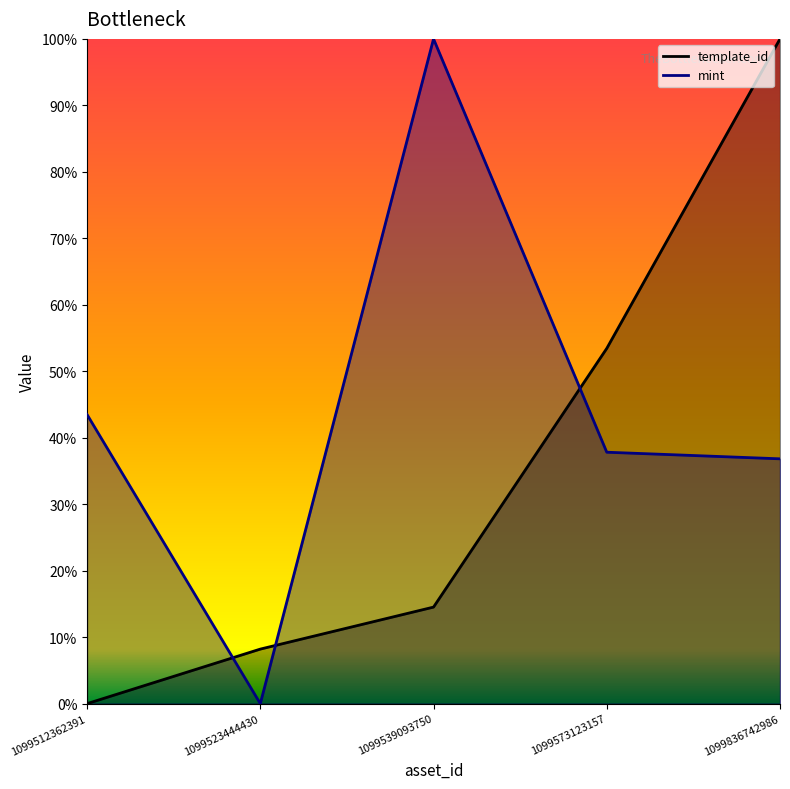

List the labels in order of mint value, largest first.

1099539093750, 1099512362391, 1099573123157, 1099836742986, 1099523444430